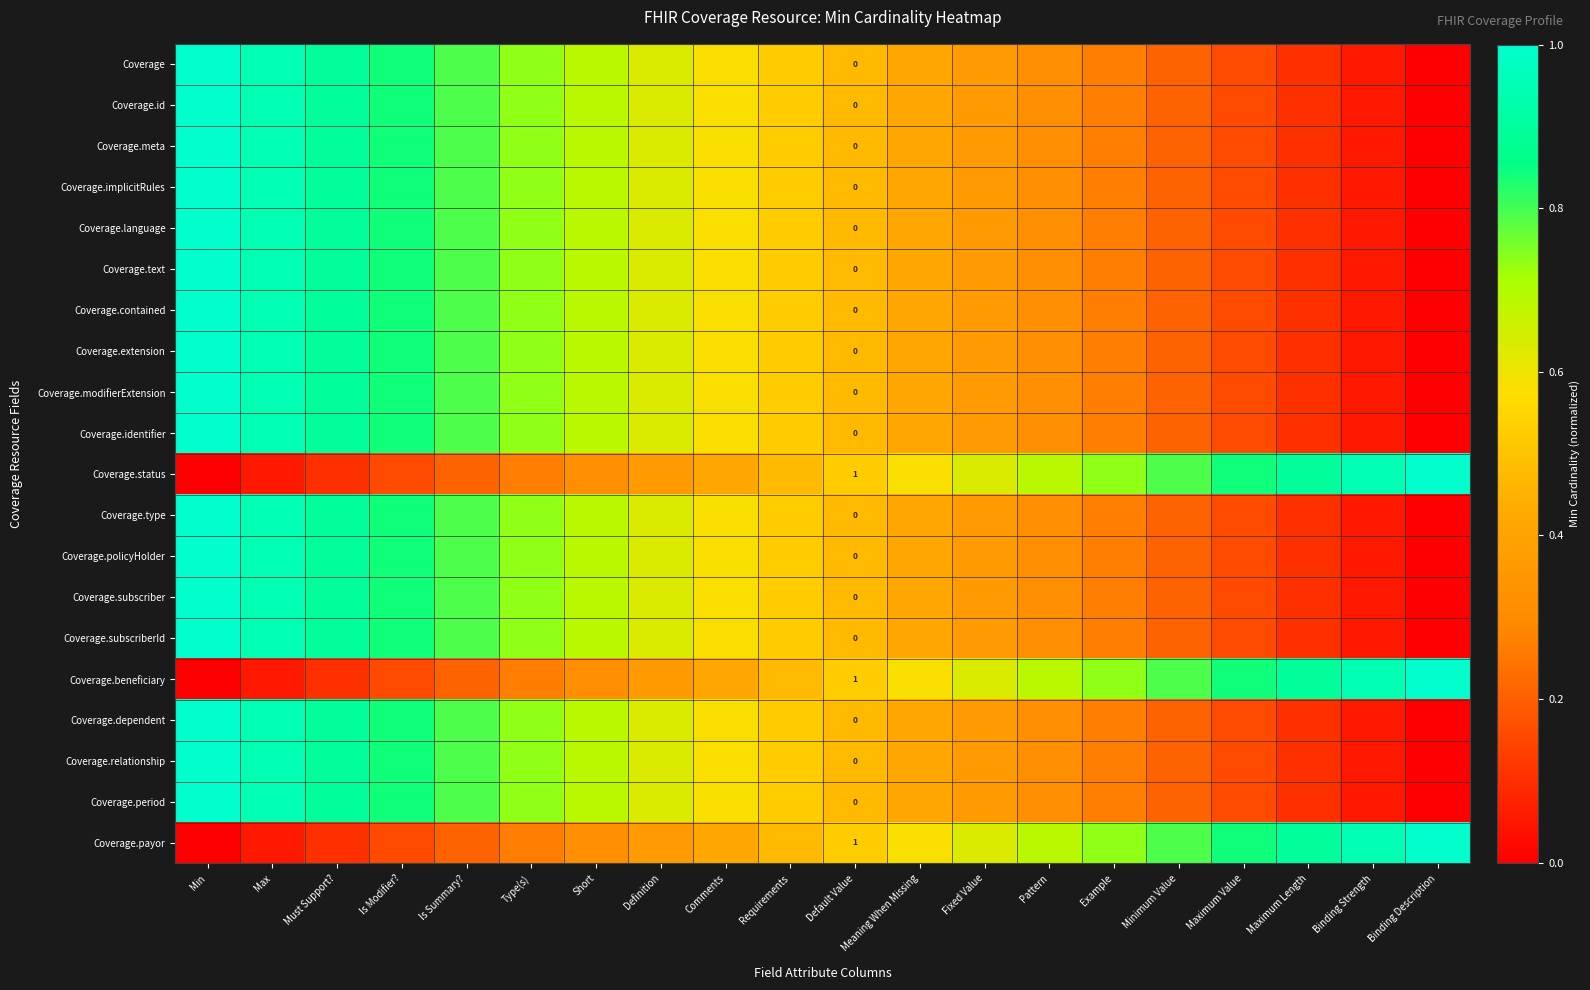

What is the approximate value of Coverage.identifier at Maximum Length?

0.1